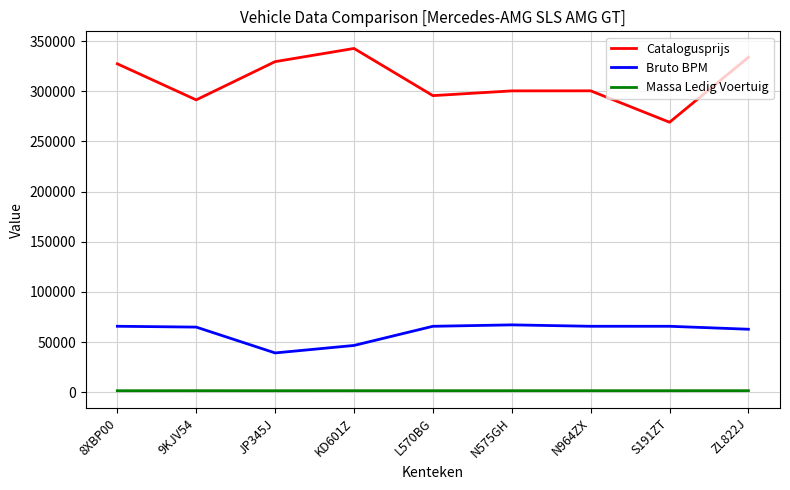

Where does the Catalogusprijs series first go above 300470?

8XBP00